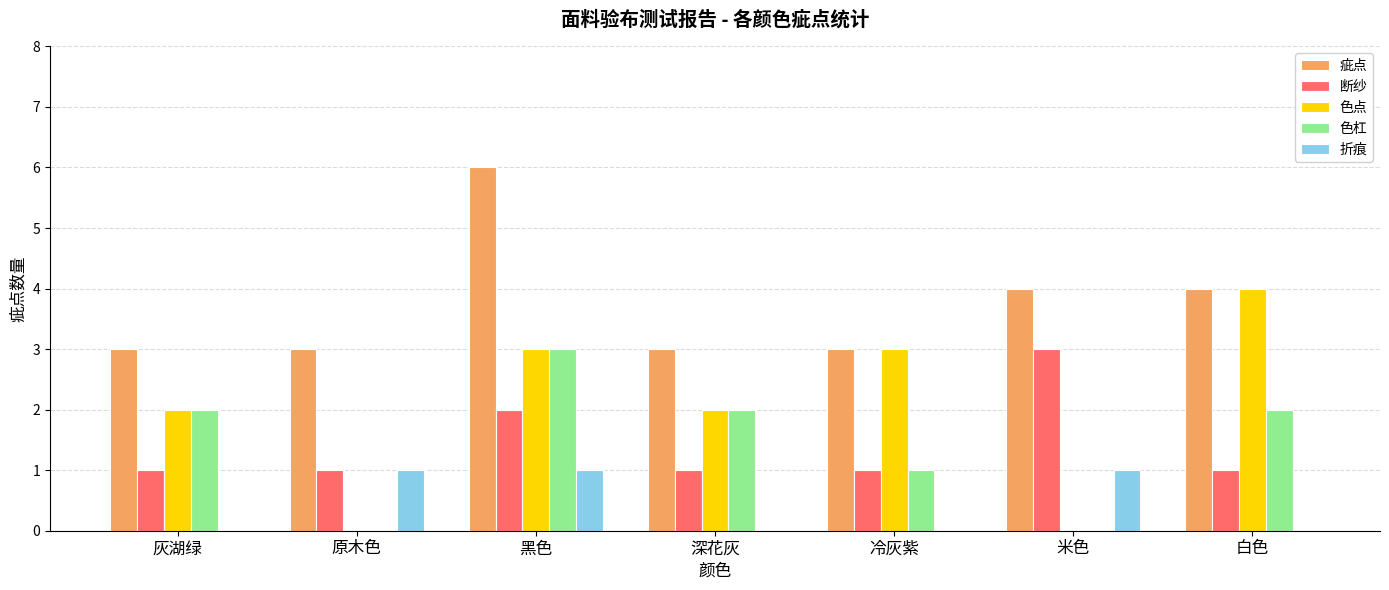

Between 黑色 and 冷灰紫, which series saw the biggest shift?

疵点